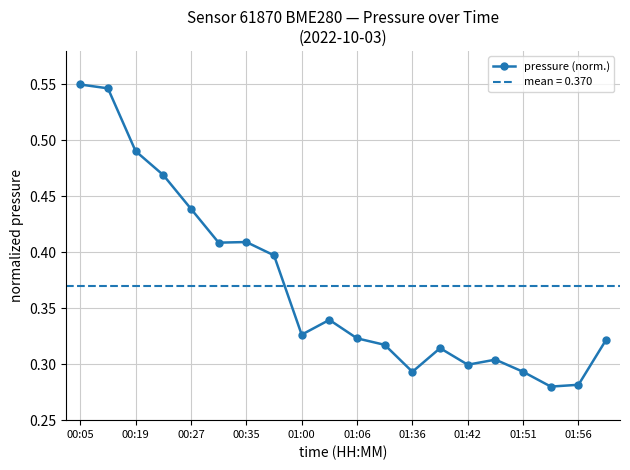

True or false: the data has more than 1 interior local peaks.

True